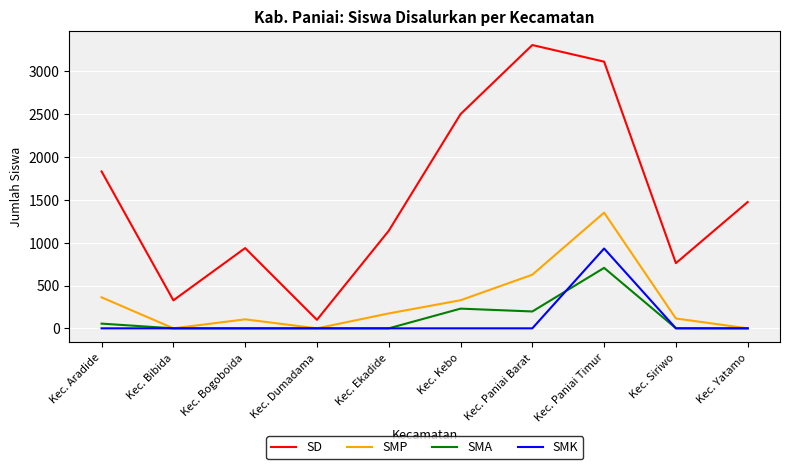

What is the difference between the second highest and second lowest values in the SMP series?

626